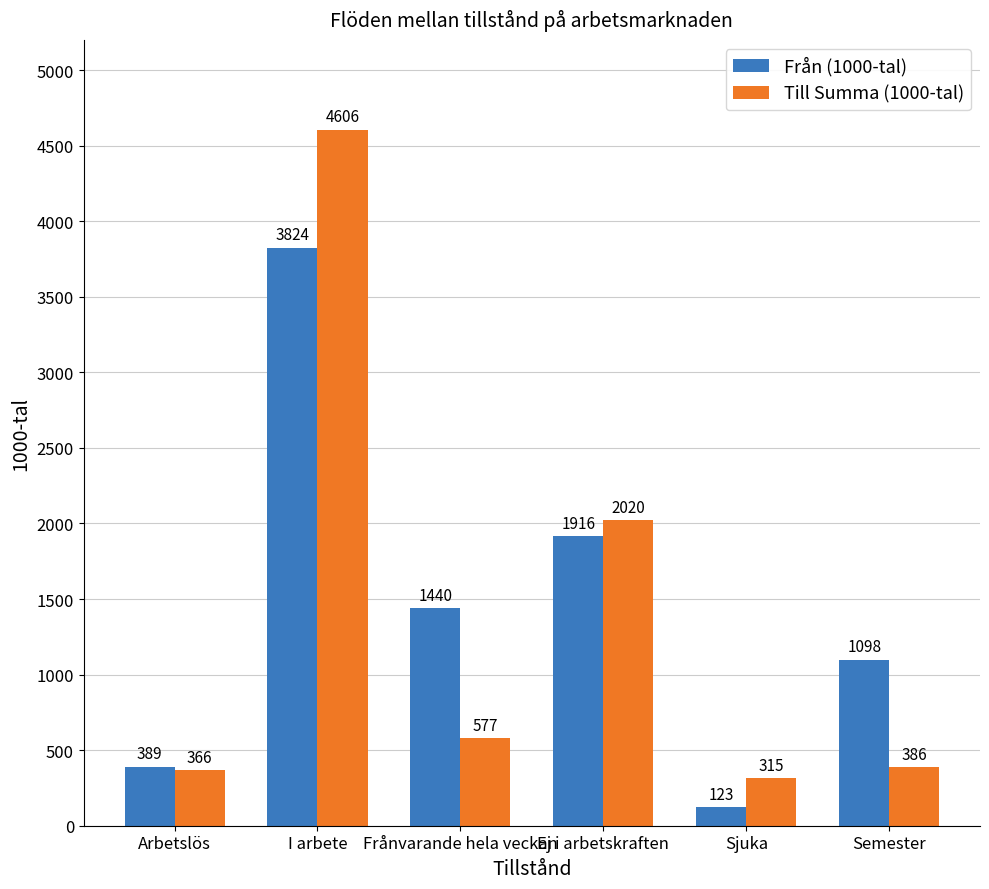

How many categories are shown in the chart?

6